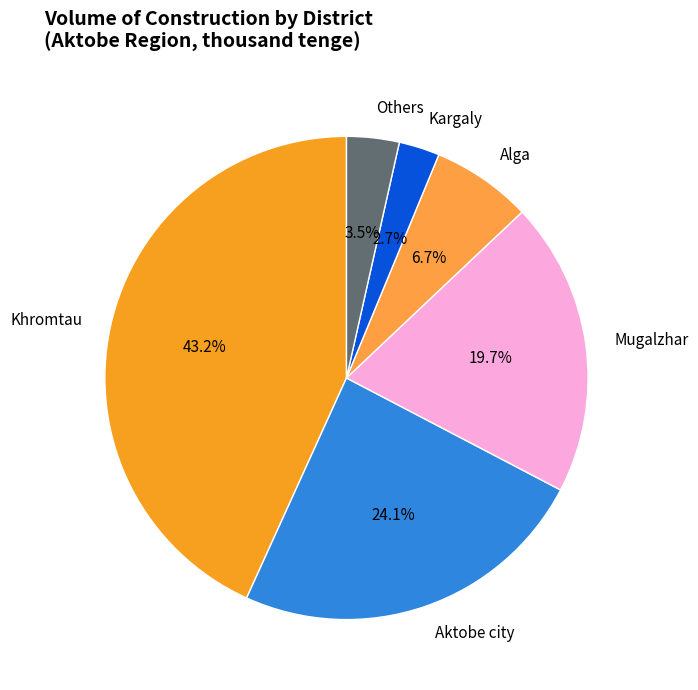

Is there a majority slice in this chart?

No